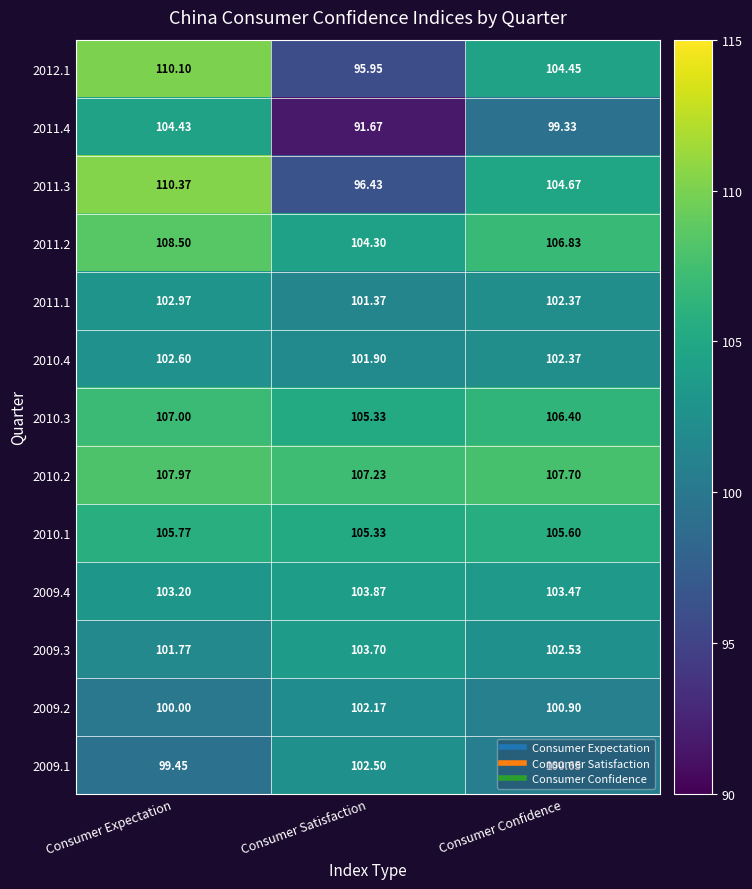

List the labels in order of 2011.3 value, largest first.

Consumer Expectation, Consumer Confidence, Consumer Satisfaction